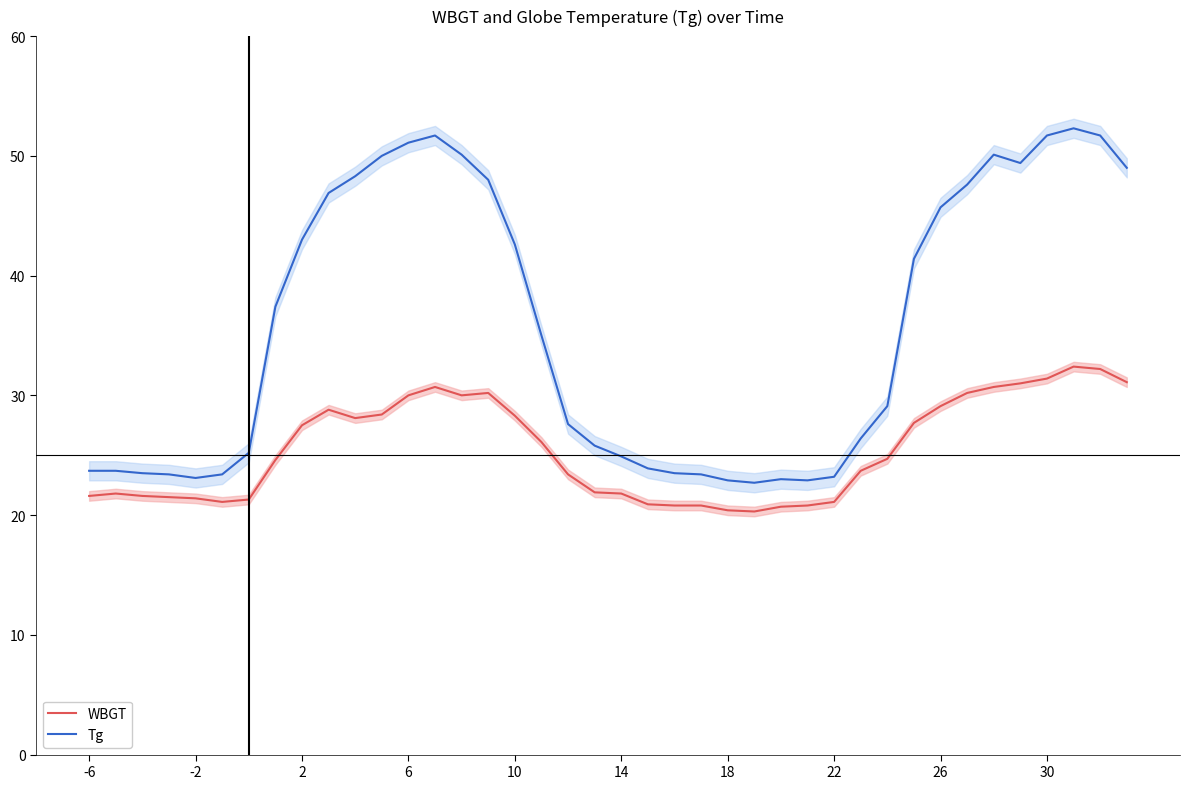

True or false: Tg and WBGT intersect in this chart.

False